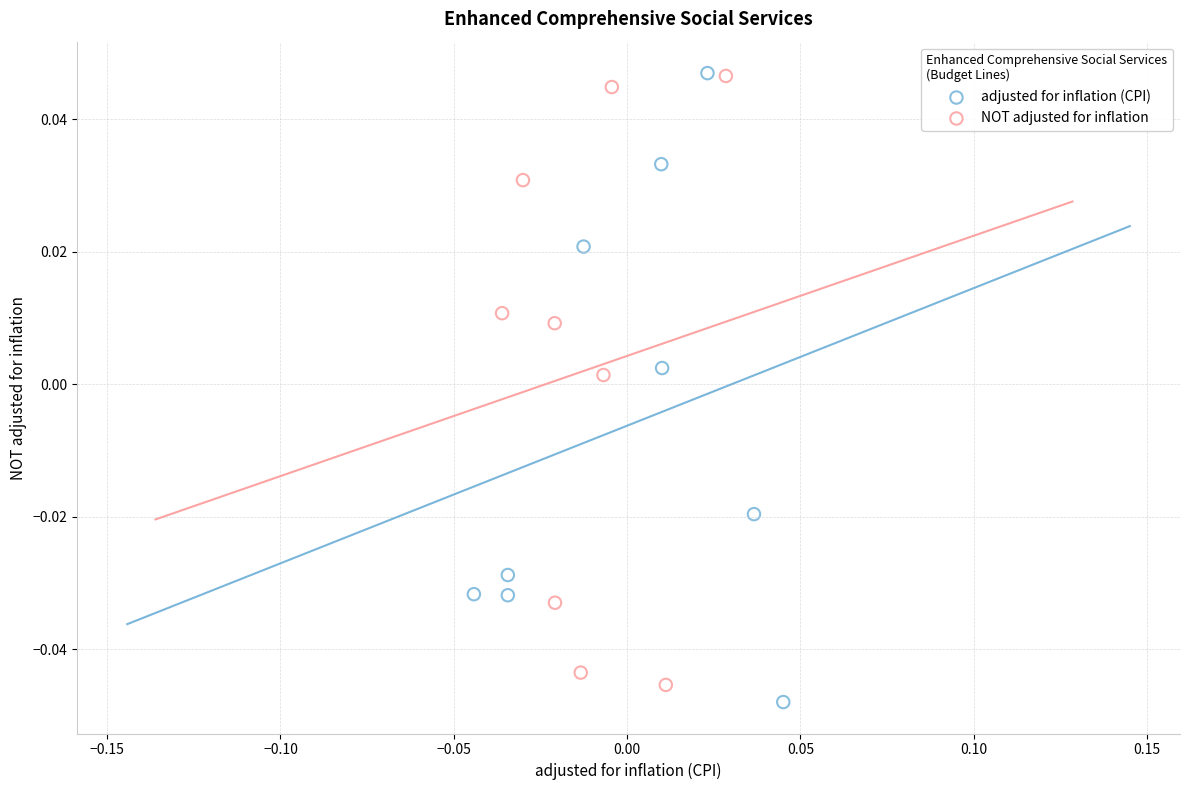

What are all the series names shown in the legend?

adjusted for inflation (CPI), NOT adjusted for inflation